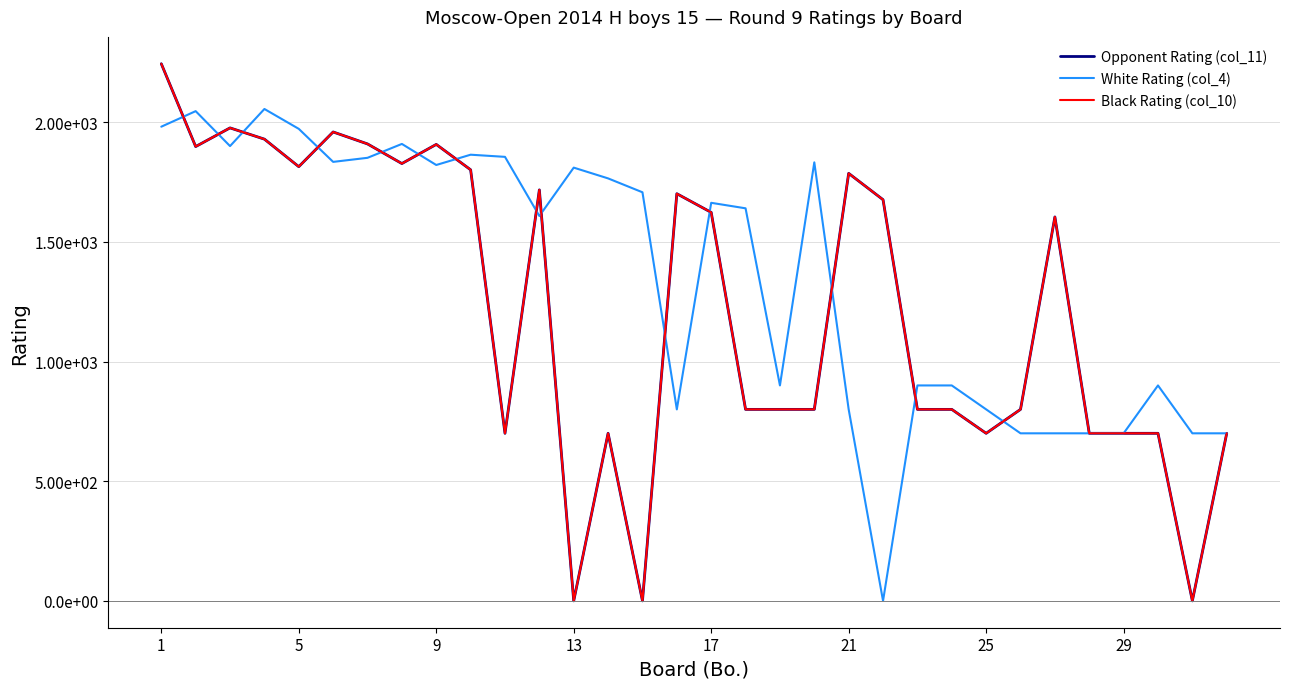

Does the chart display data point markers on the line(s)?

No